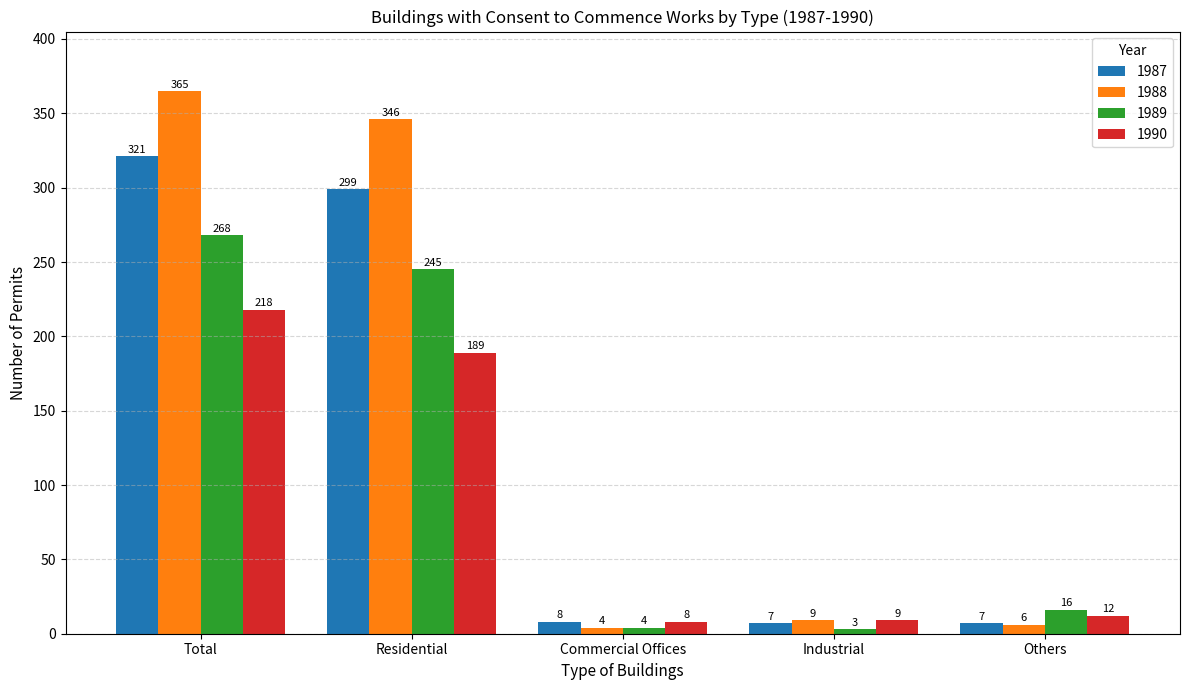

True or false: 1987 has a value of 8 at Commercial Offices.

True